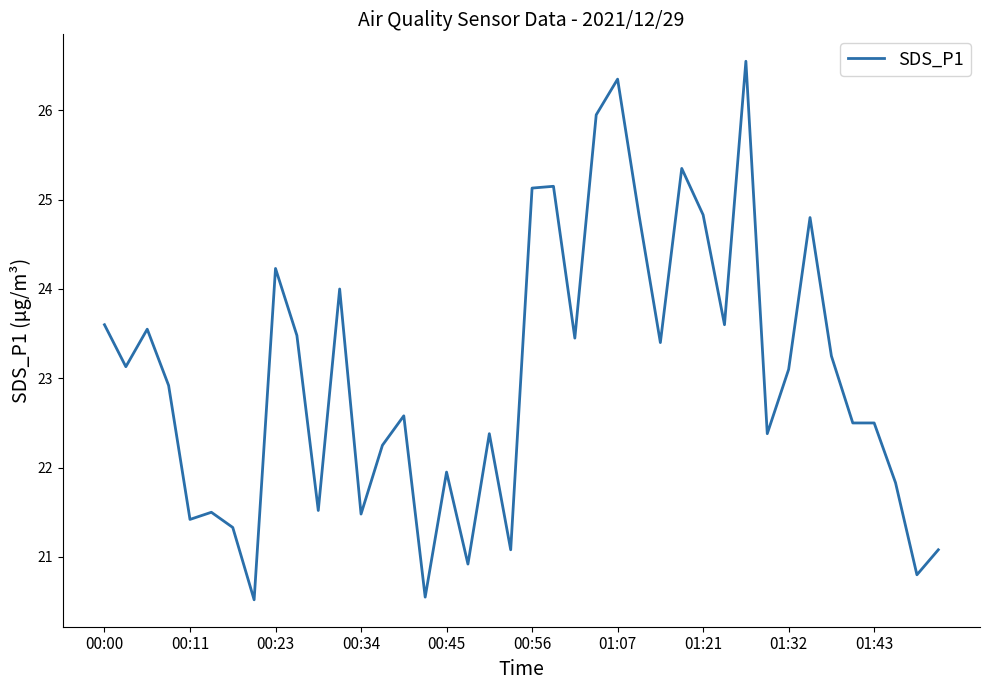

What is the greatest value displayed?

26.6